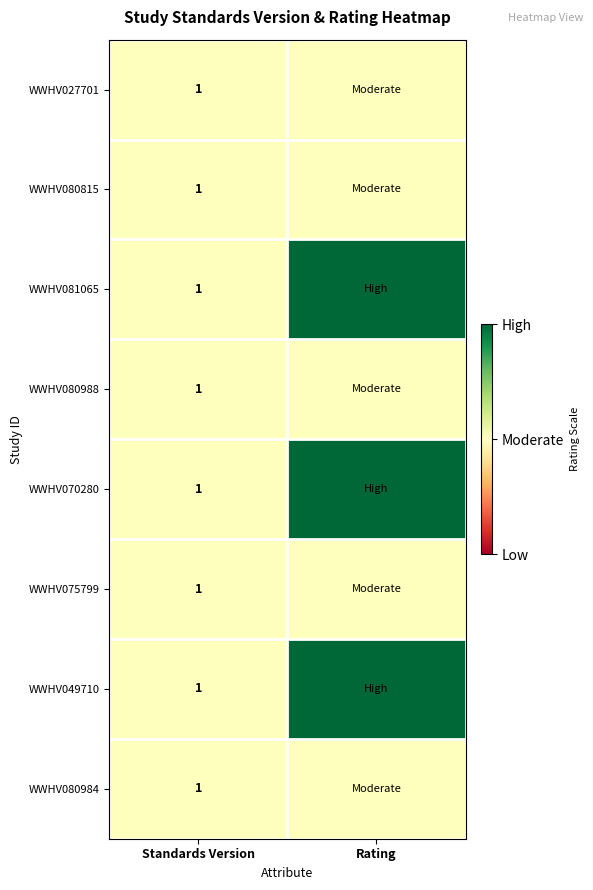

Which category has the highest value across all series?

Rating